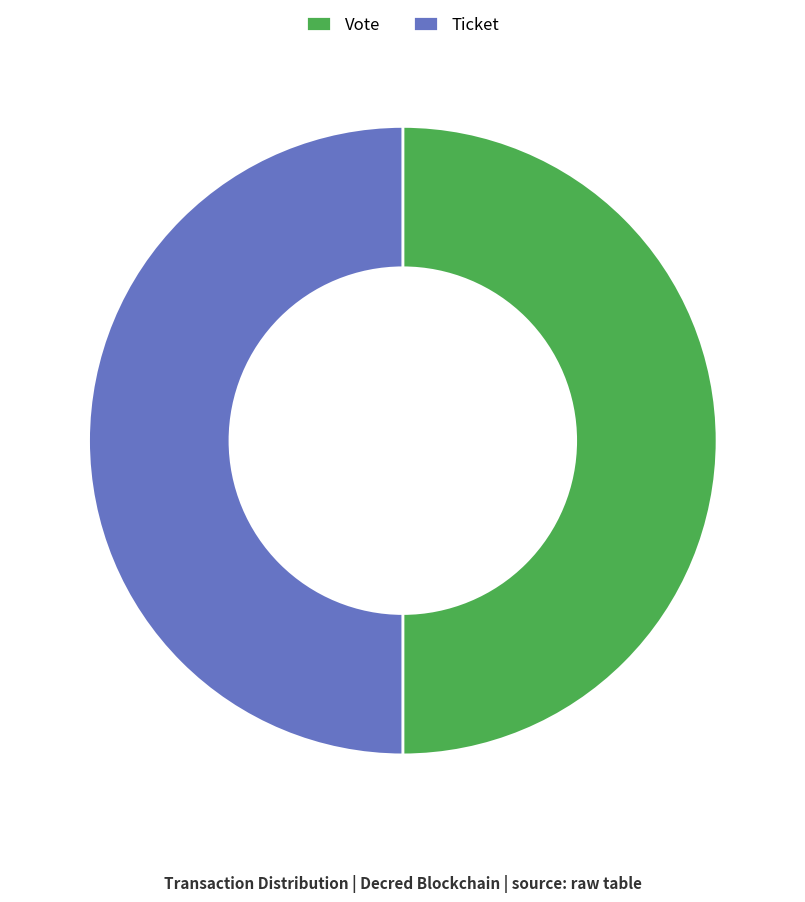

True or false: Ticket accounts for 50% of the total.

True